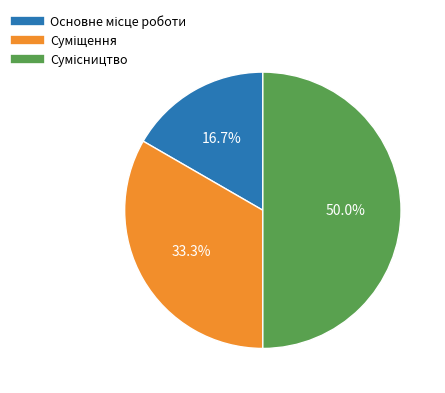

To the nearest percent, what is the difference between the largest and smallest slice percentages?

33%